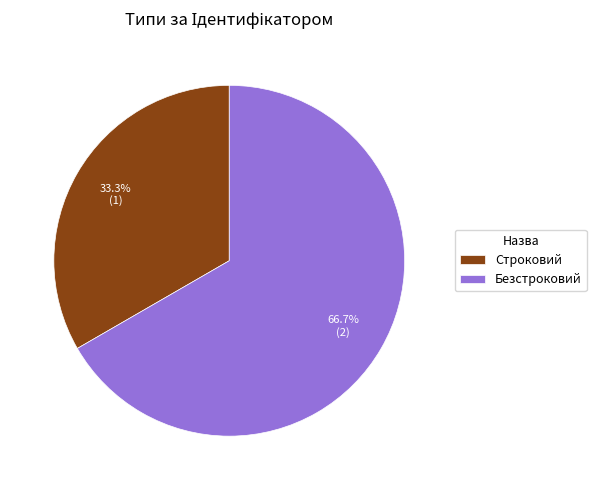

Which slice is the smallest?

Строковий